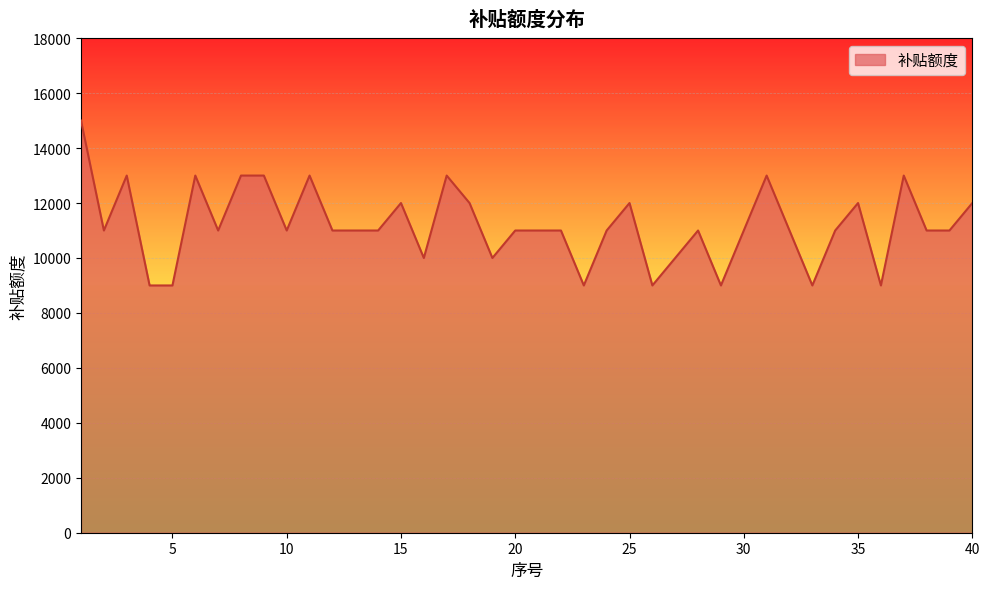

What is the smallest value displayed?

9000